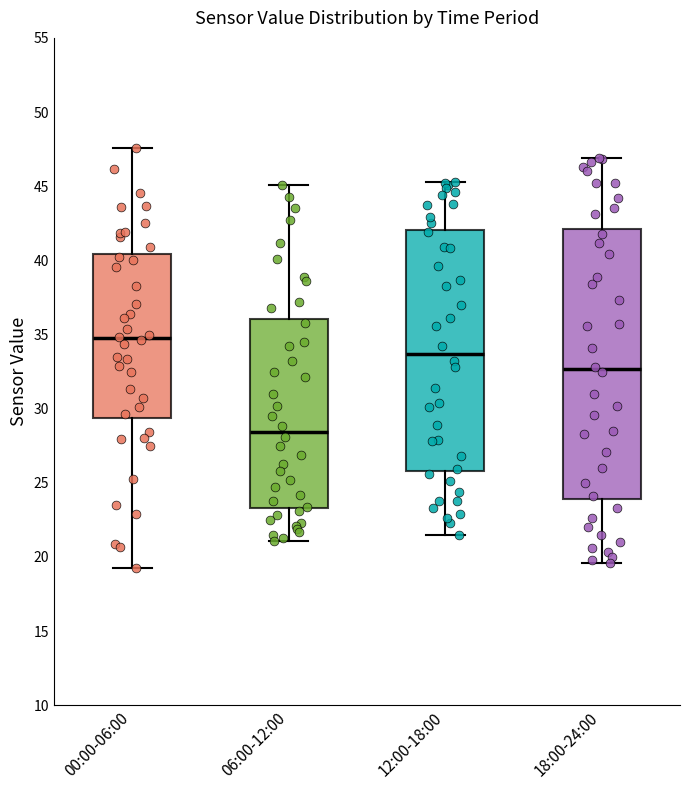

Comparing the boxes themselves (not the whiskers), which one is the tallest?

18:00-24:00